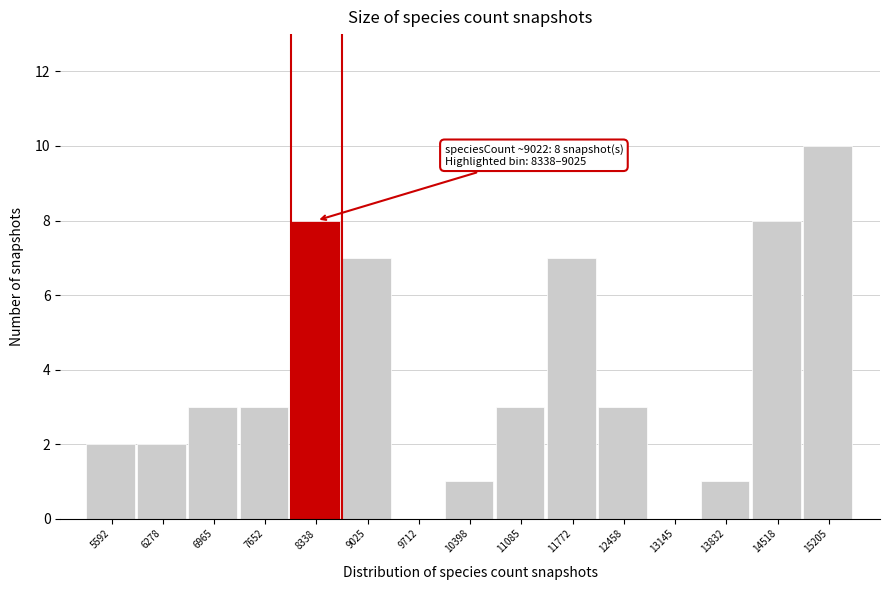

Reading left to right, extract all data points from this chart.

5592=2	6278=2	6965=3	7652=3	8338=8	9025=7	9712=0	10398=1	11085=3	11772=7	12458=3	13145=0	13832=1	14518=8	15205=10